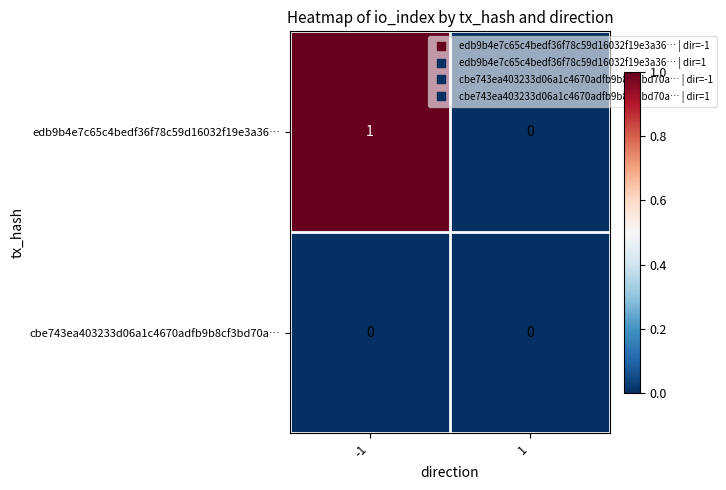

Reading left to right, transcribe all the data shown in this chart.

edb9b4e7c65c4bedf36f78c59d16032f19e3a36…: 1	0
cbe743ea403233d06a1c4670adfb9b8cf3bd70a…: 0	0